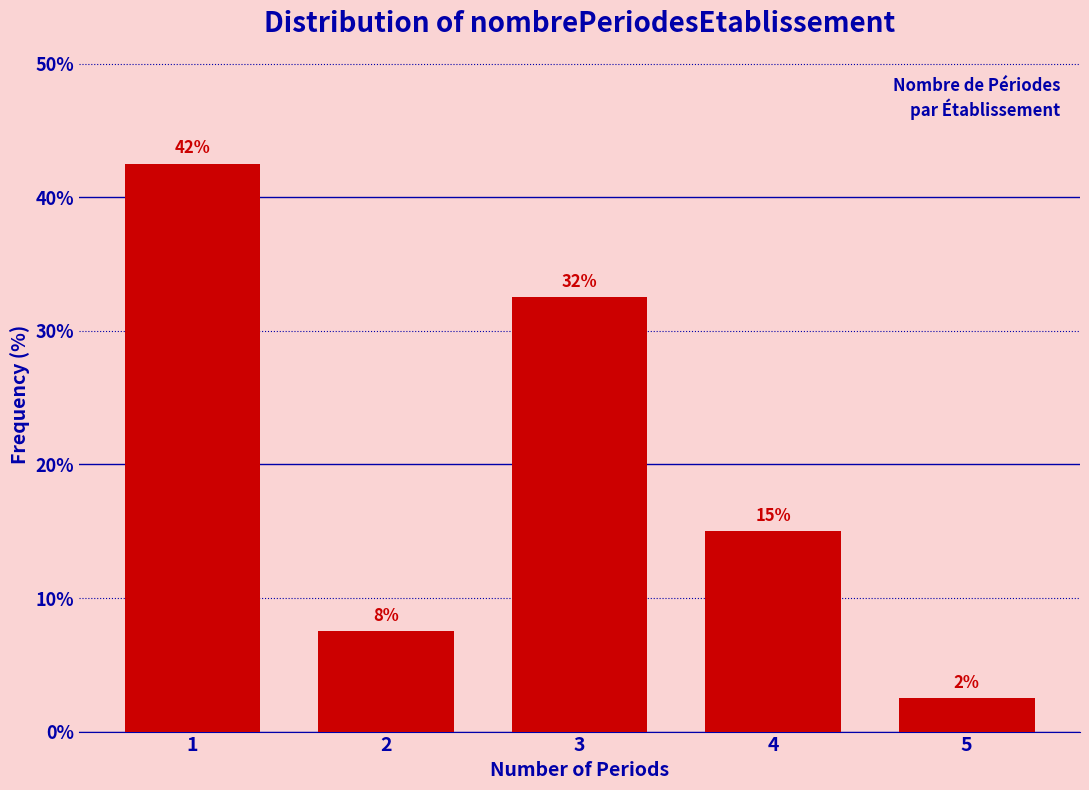

How many bars are there in total?

5